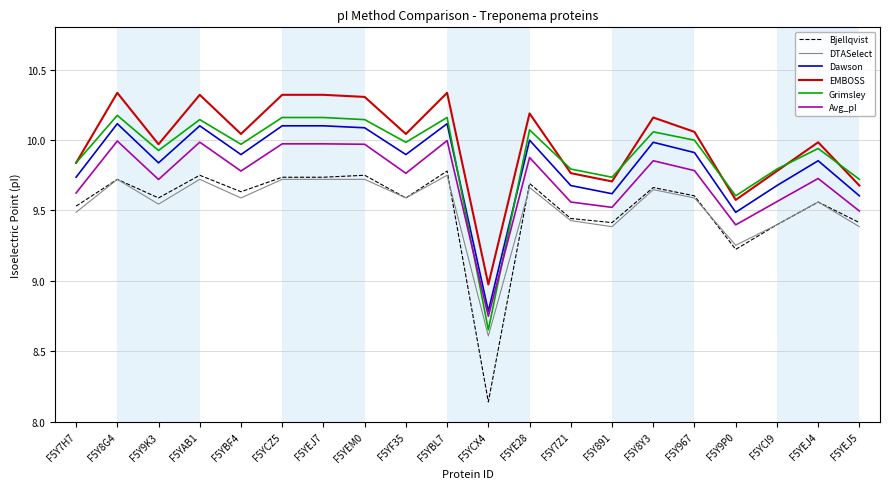

At how many categories does at least one series exceed 10?

11